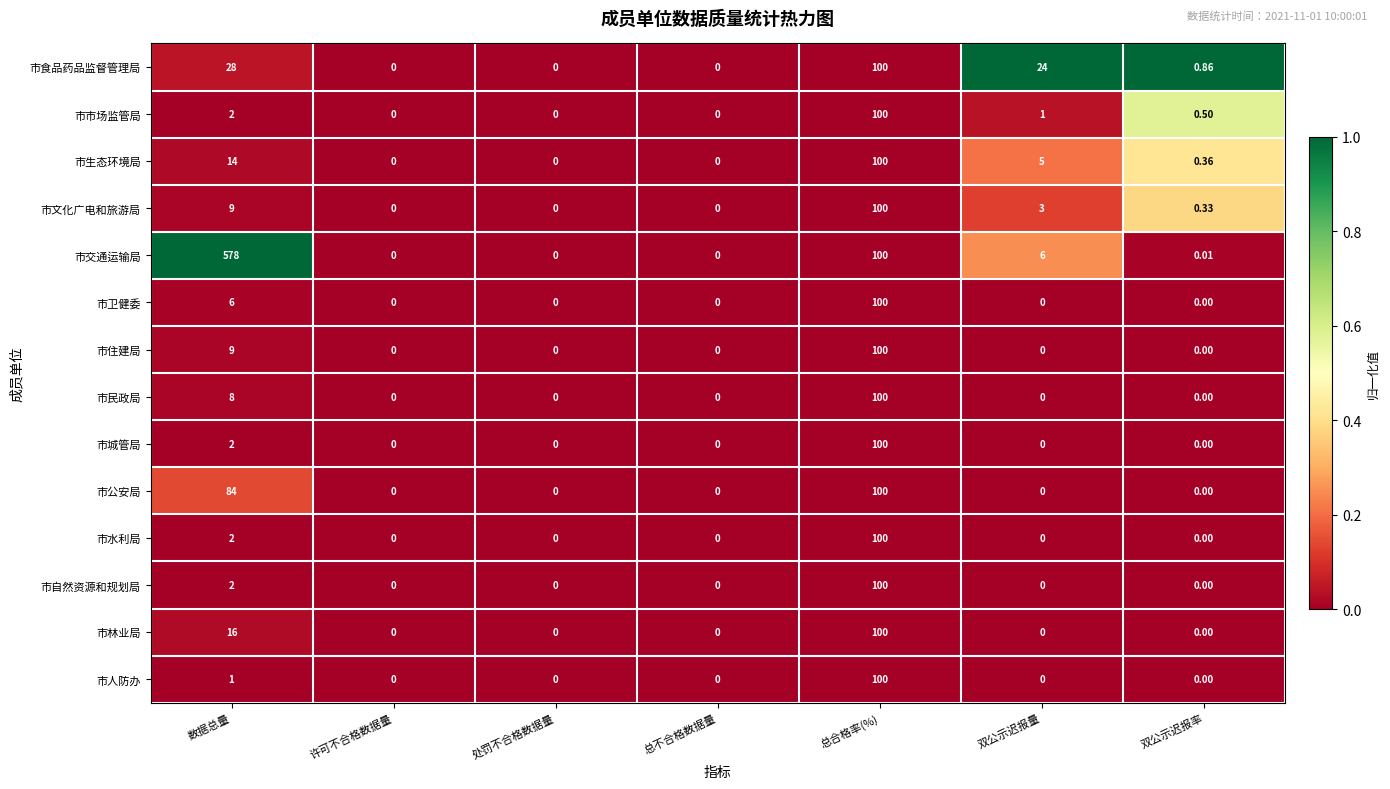

Which series has the widest spread of values?

市交通运输局